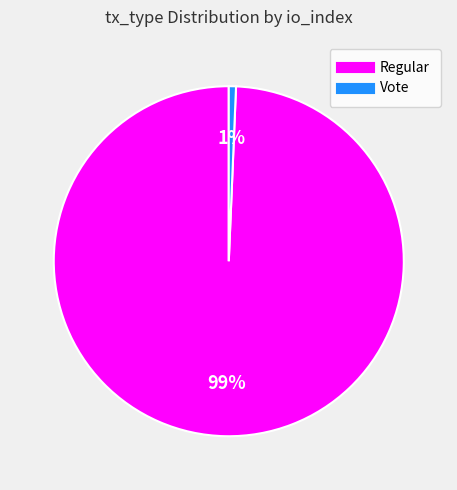

How many slices are in this pie chart?

2